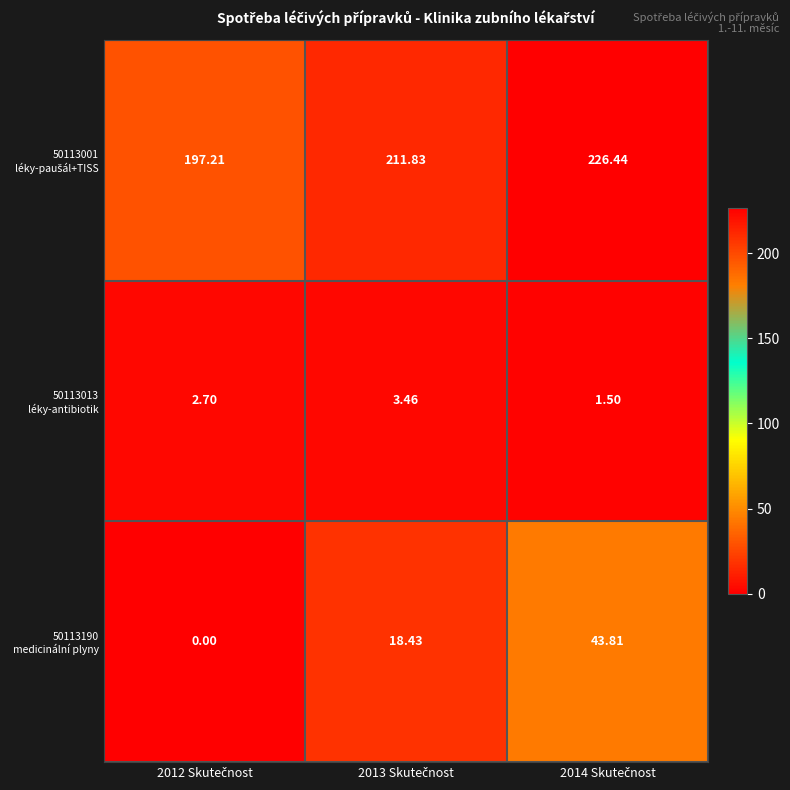

At how many categories does at least one series exceed 96?

3